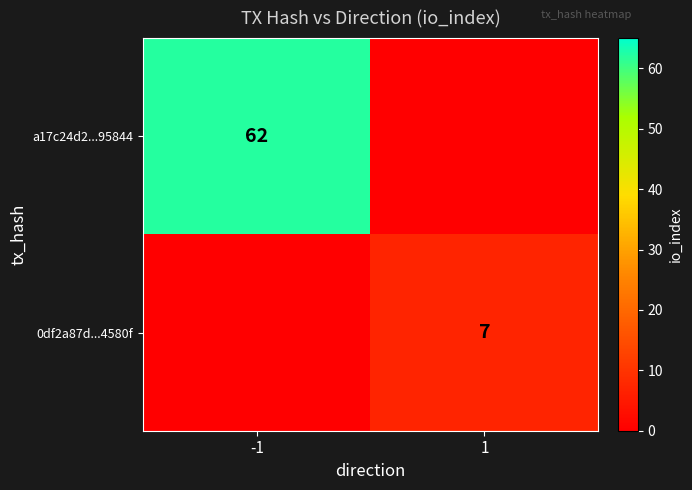

The value of a17c24d2...95844 at -1 is 32. True or false?

False